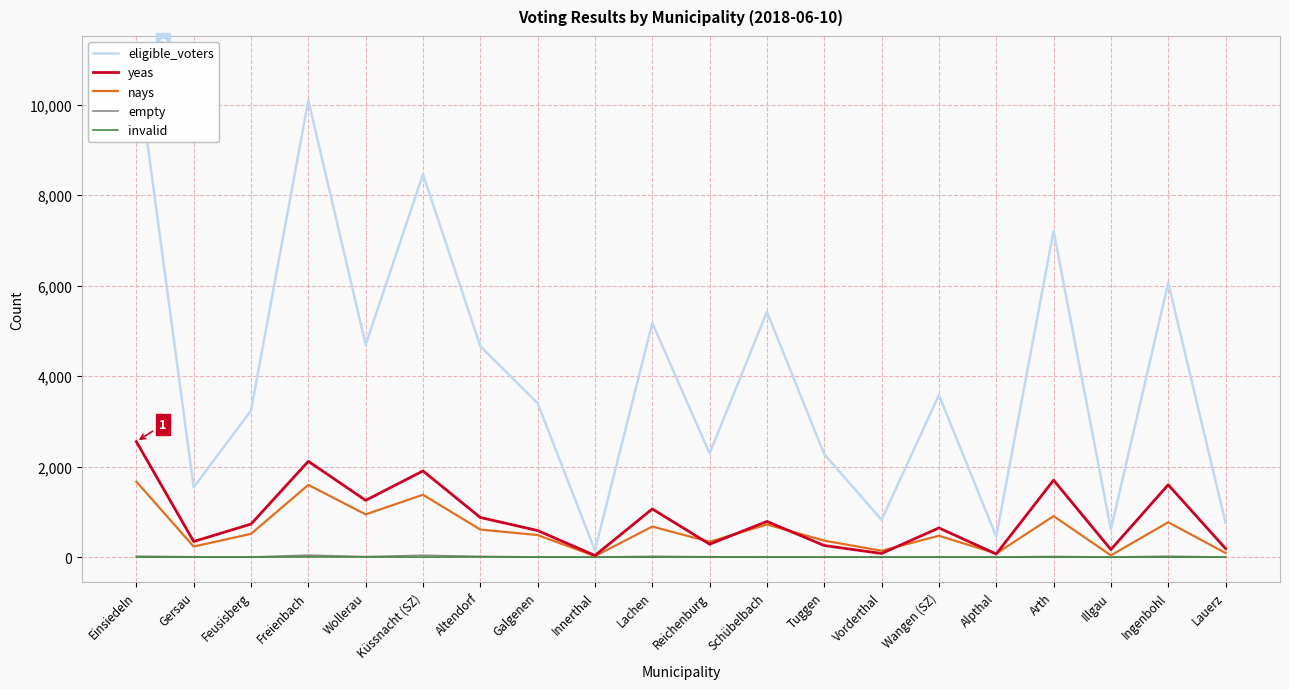

What are all the series names shown in the legend?

eligible_voters, yeas, nays, empty, invalid